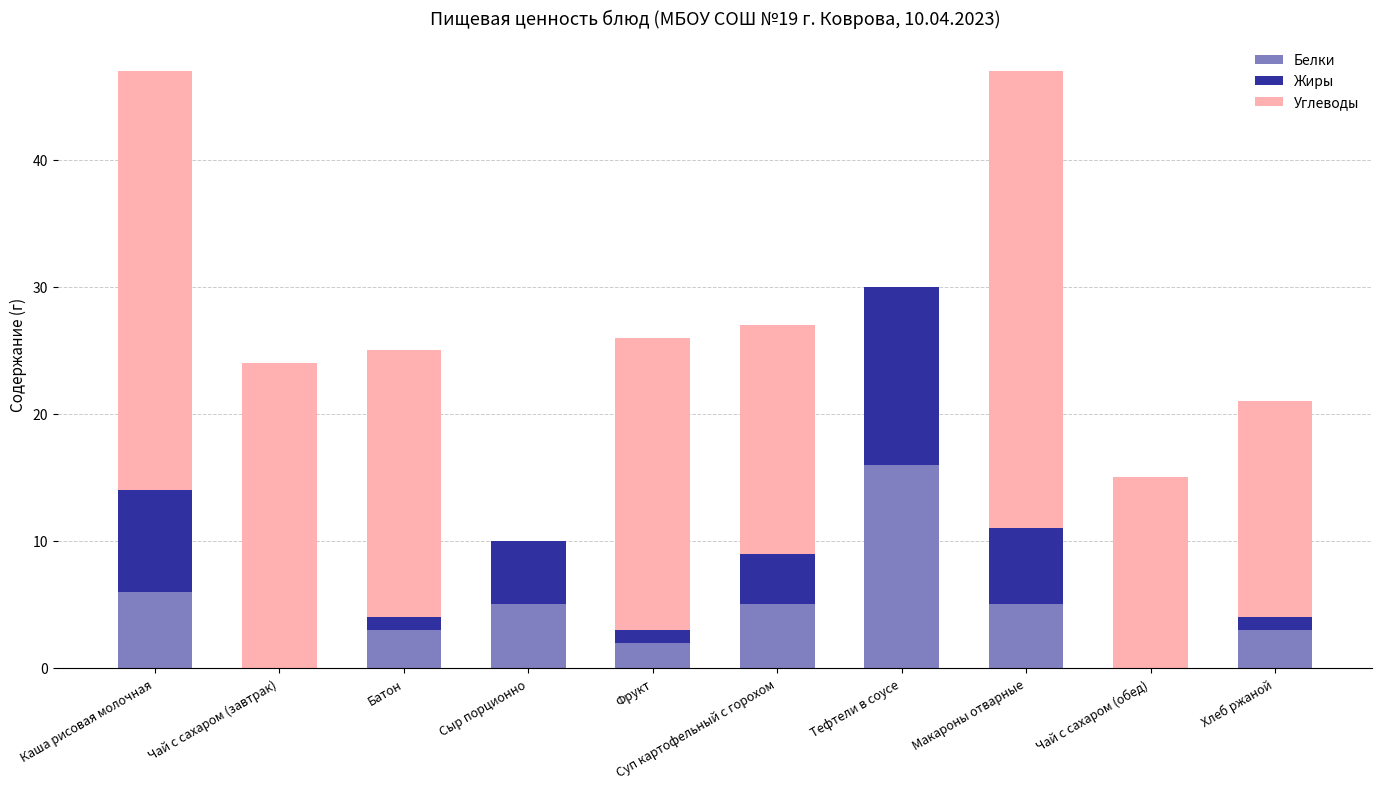

Is it true that Белки equals 1 at Батон?

False